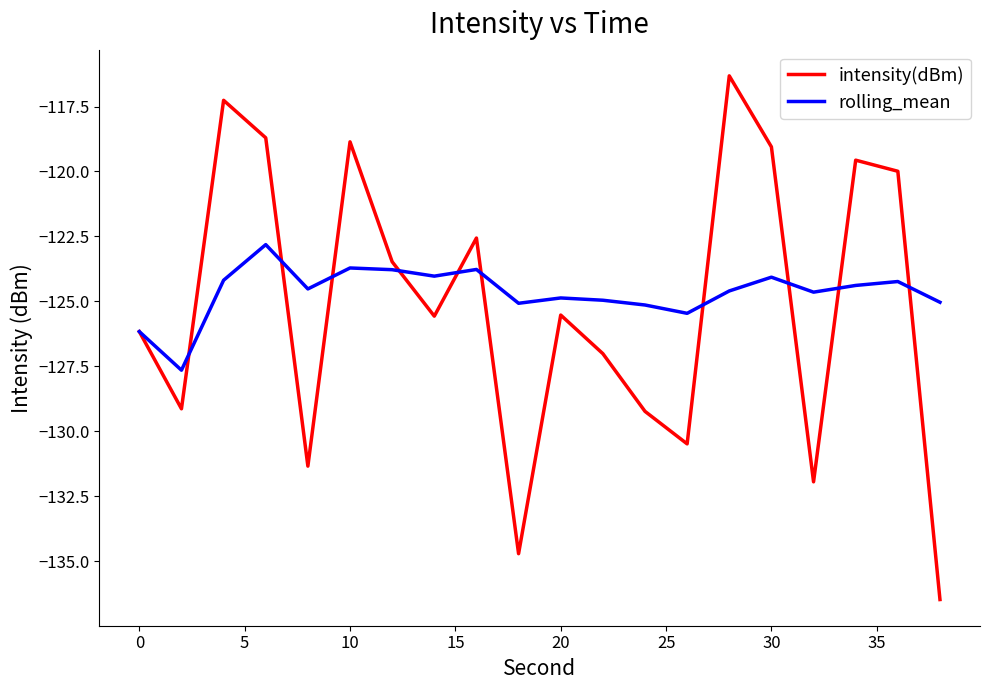

How many categories are shown in the chart?

20